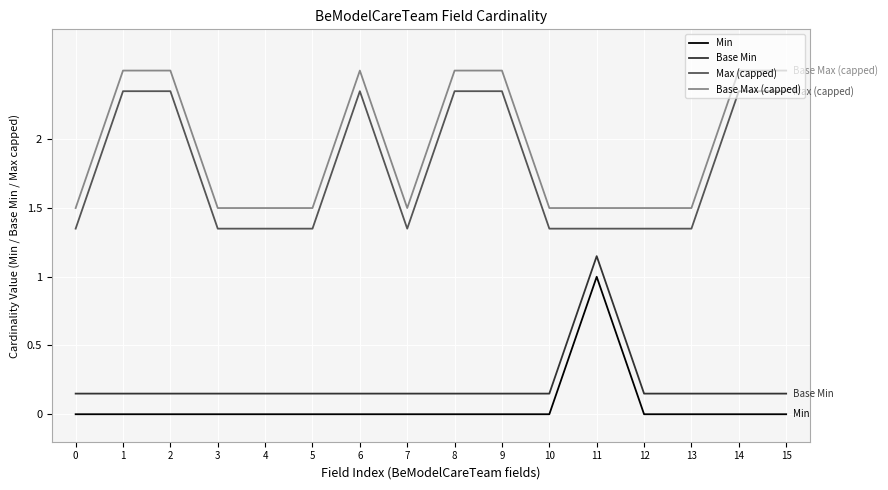

What is the greatest value displayed?

2.5